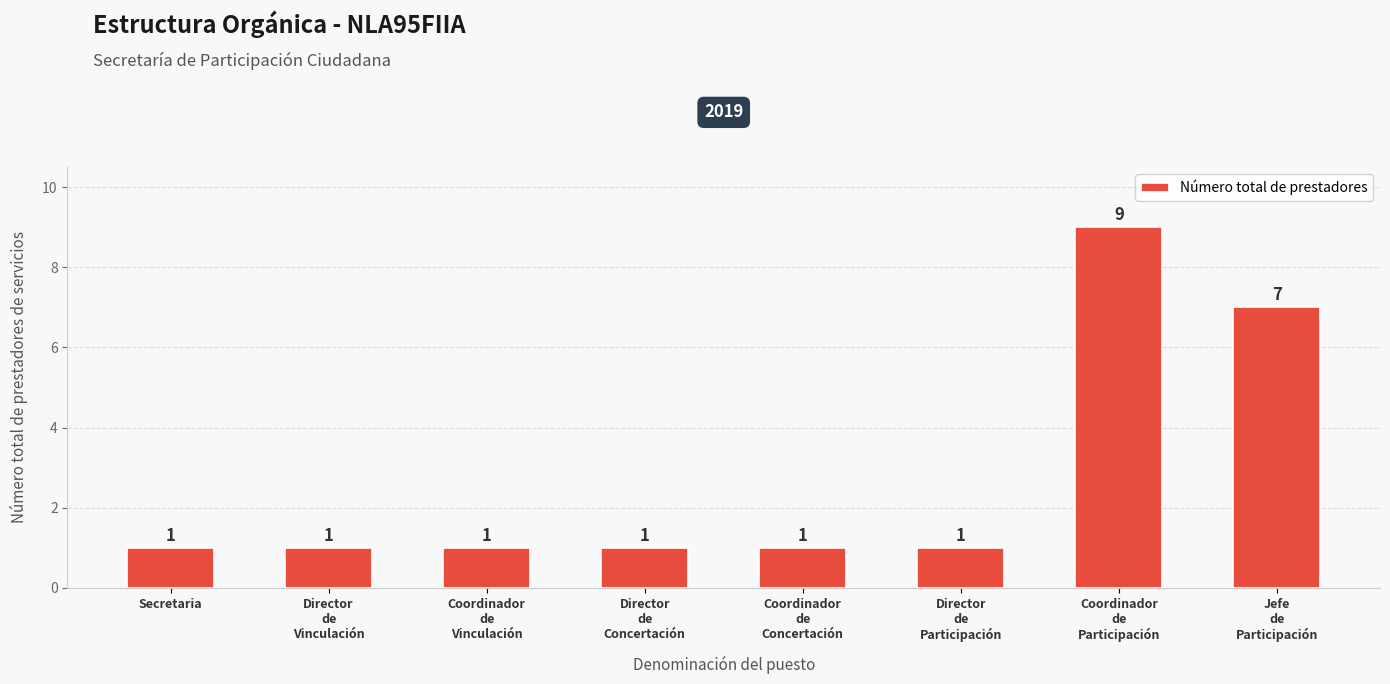

What is the ratio of the value at Secretaria to the value at Coordinador
de
Participación?

0.1